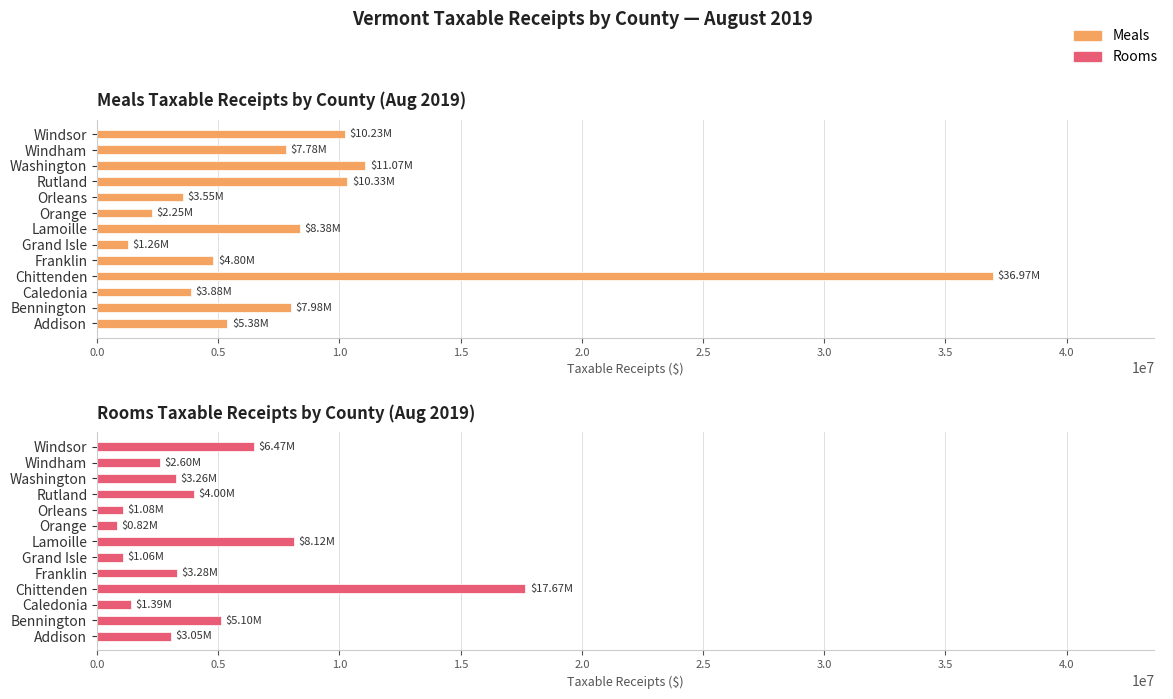

What is the average value of the Rooms series?

4453731.4